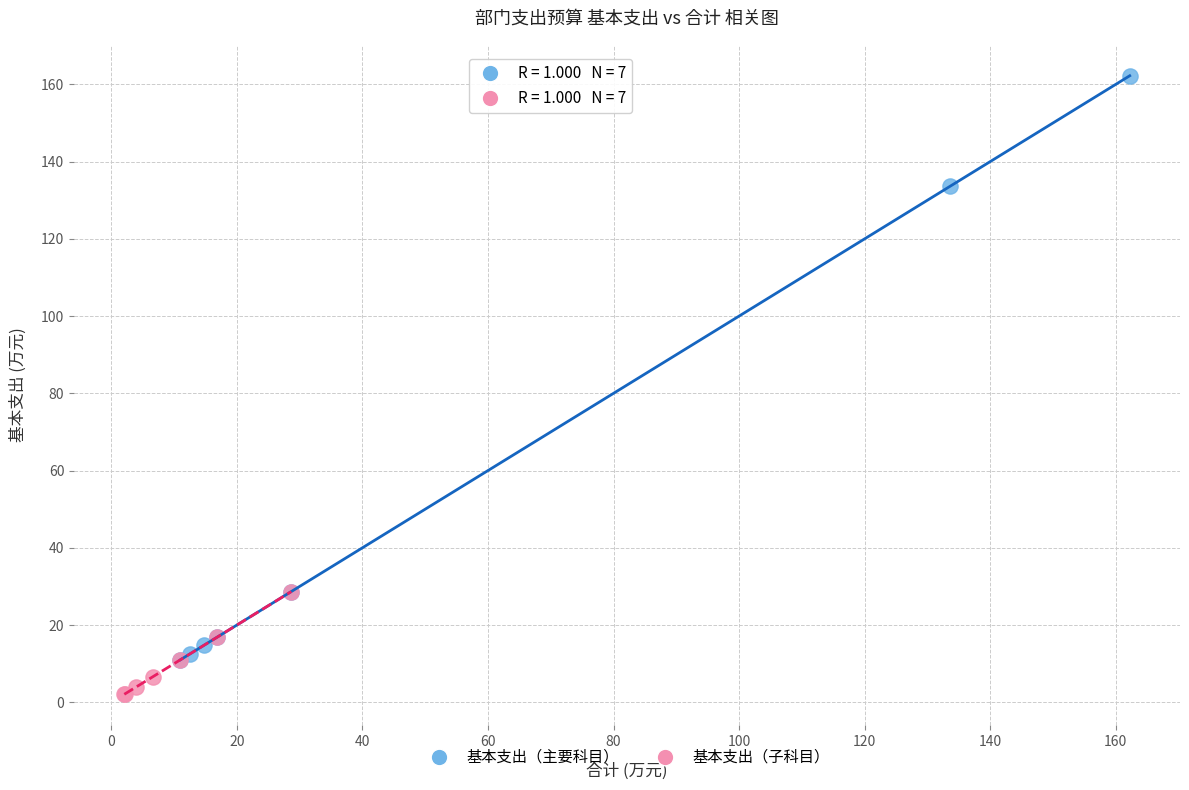

Which series has the widest spread of Y values?

基本支出（主要科目）